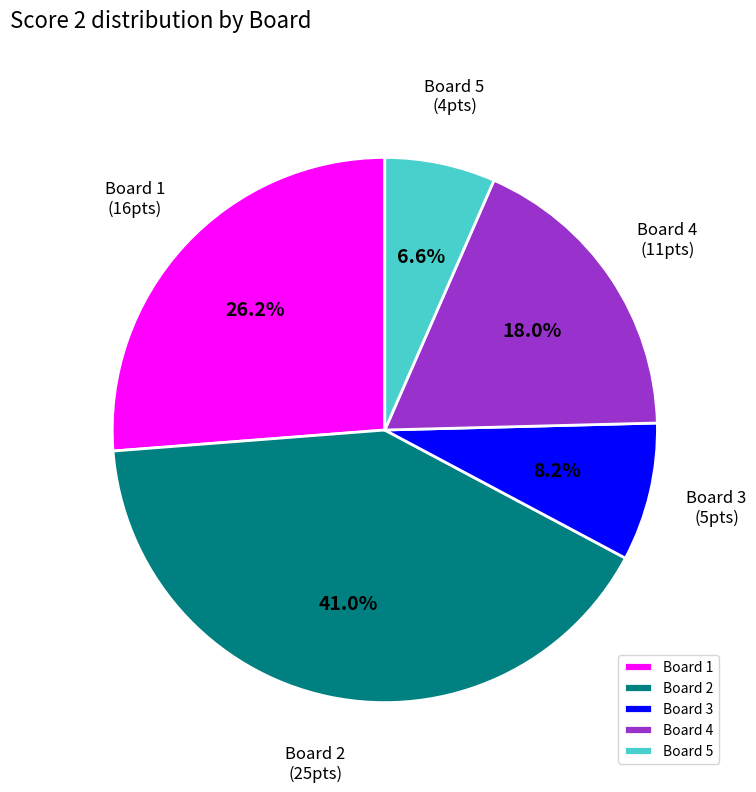

How many slices are in this pie chart?

5